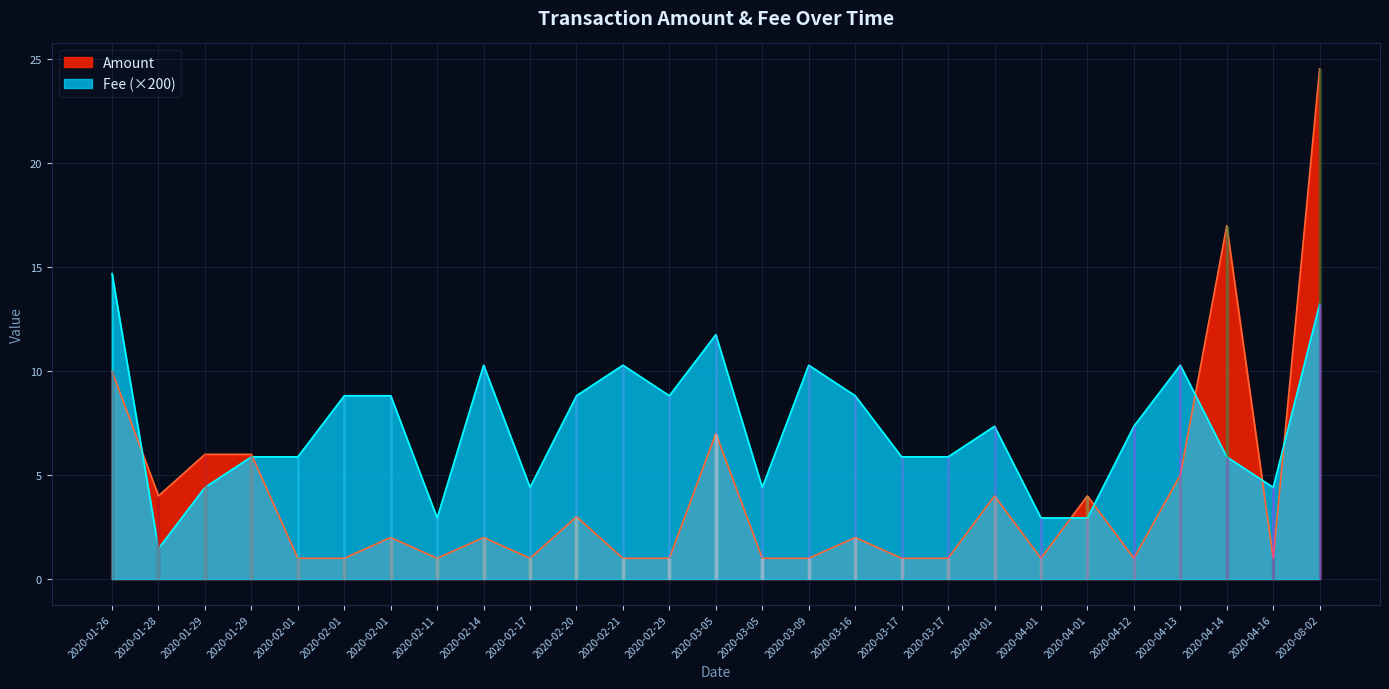

How many lines are shown in the chart?

2